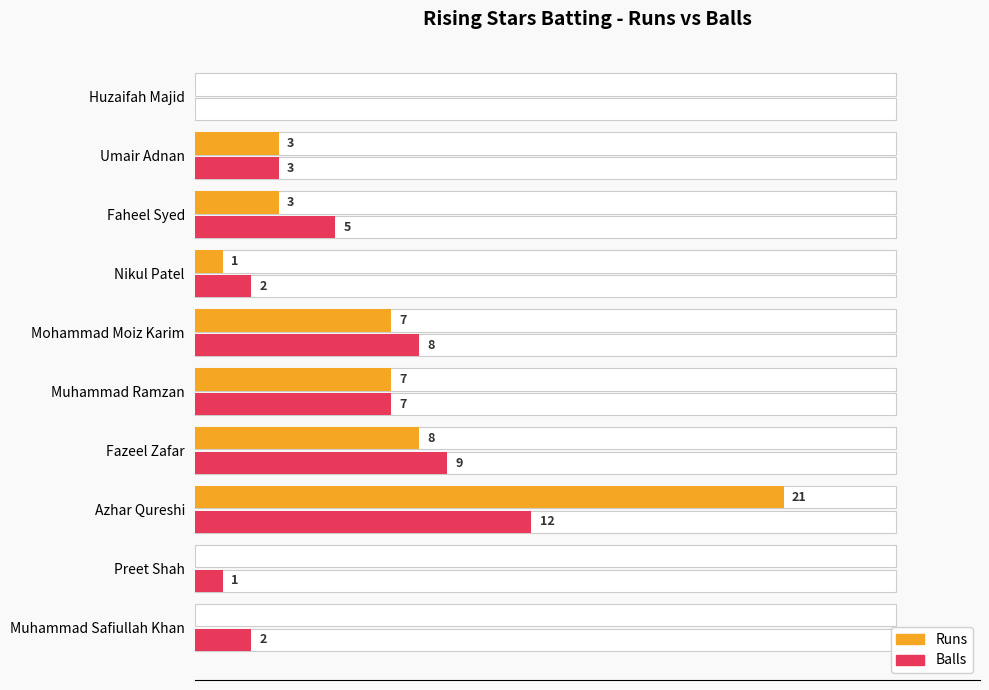

The value of Runs at Fazeel Zafar is 11. True or false?

False